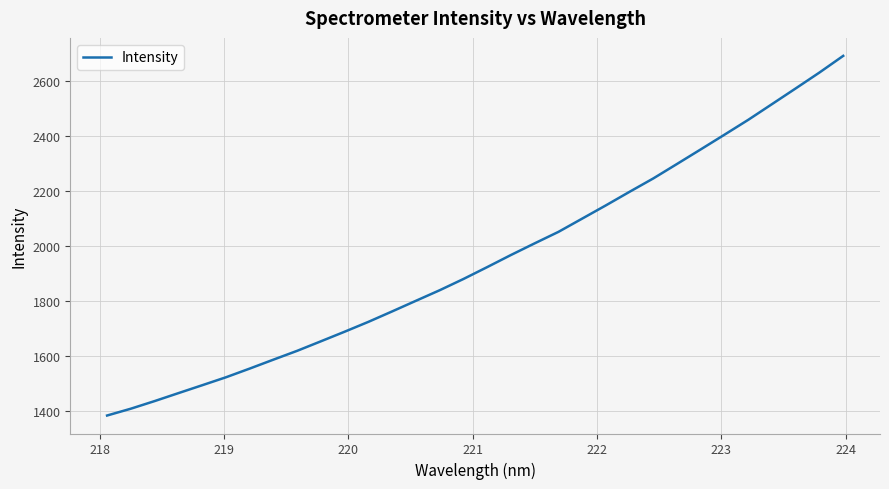

What is the greatest value displayed?

2690.5